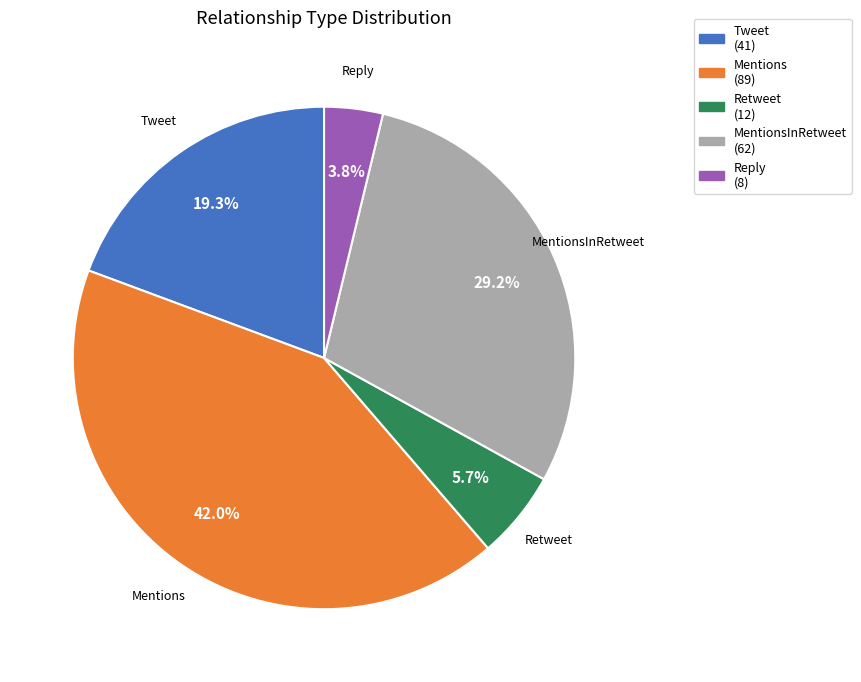

Which slice is the largest?

Mentions